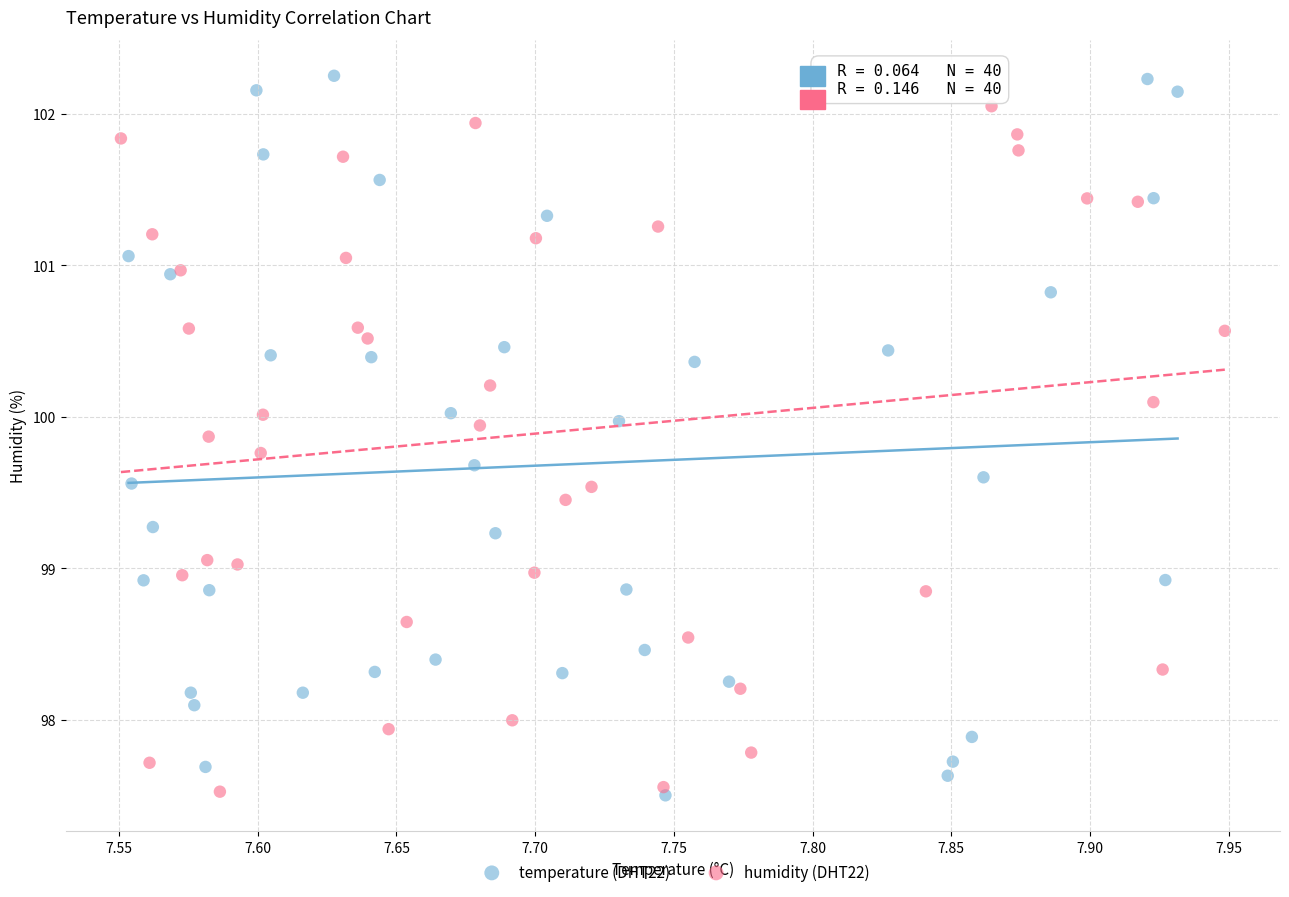

Which series has the widest spread of Y values?

temperature (DHT22)